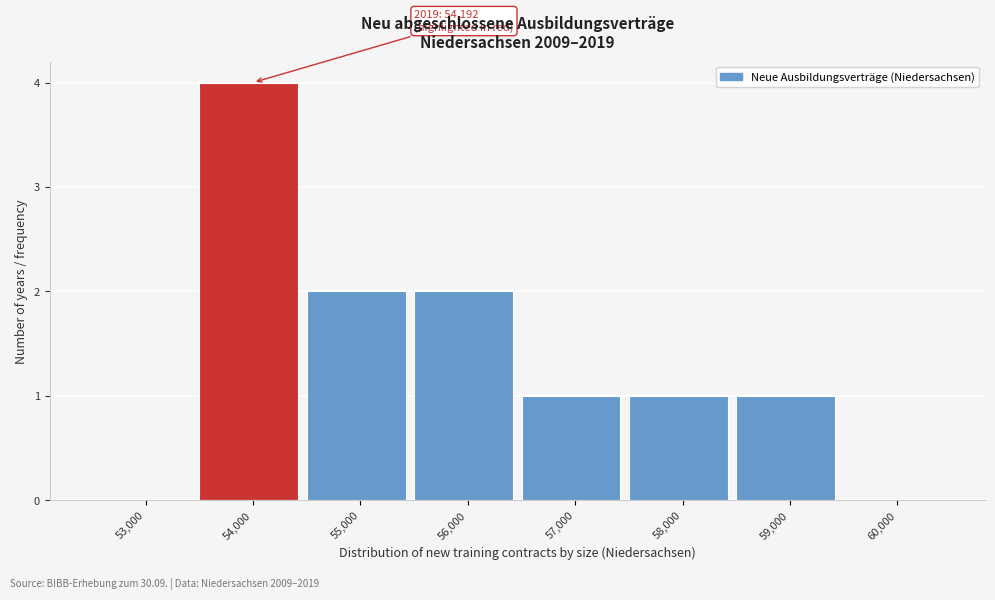

Reading left to right, extract all data points from this chart.

53,000=0	54,000=4	55,000=2	56,000=2	57,000=1	58,000=1	59,000=1	60,000=0